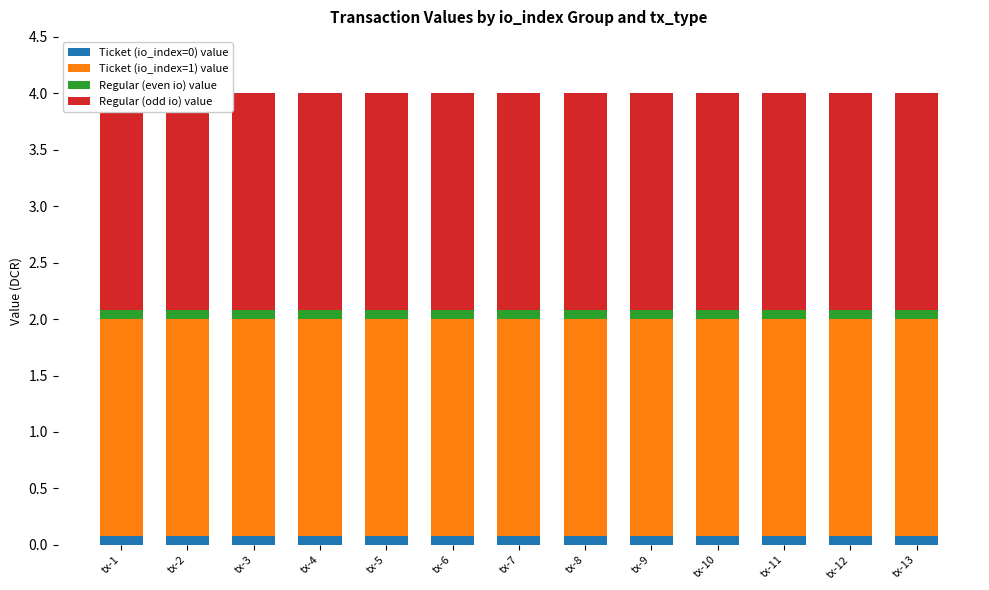

What is the maximum value shown in the chart?

1.9